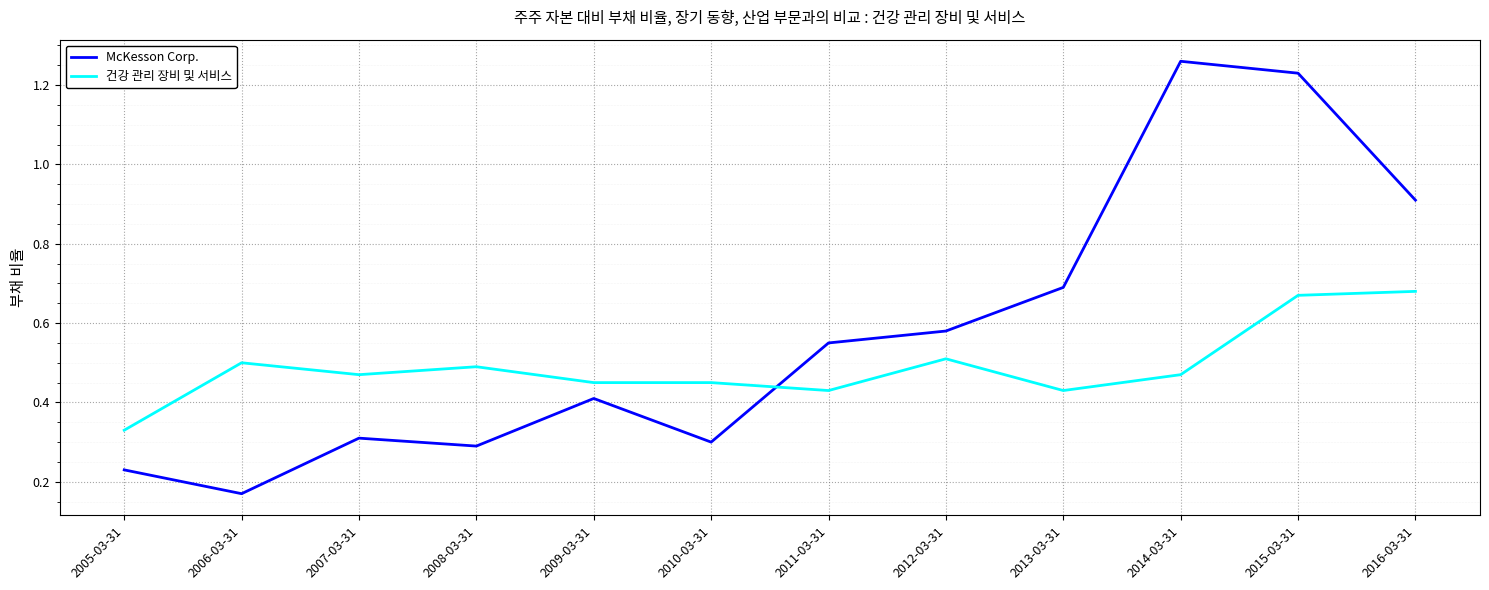

True or false: McKesson Corp. has a value of 0.7 at 2013-03-31.

True